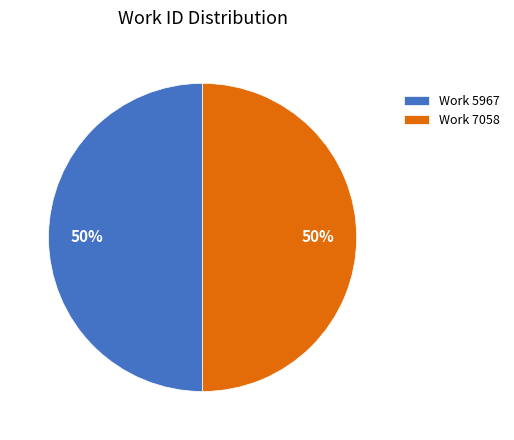

How many slices are in this pie chart?

2